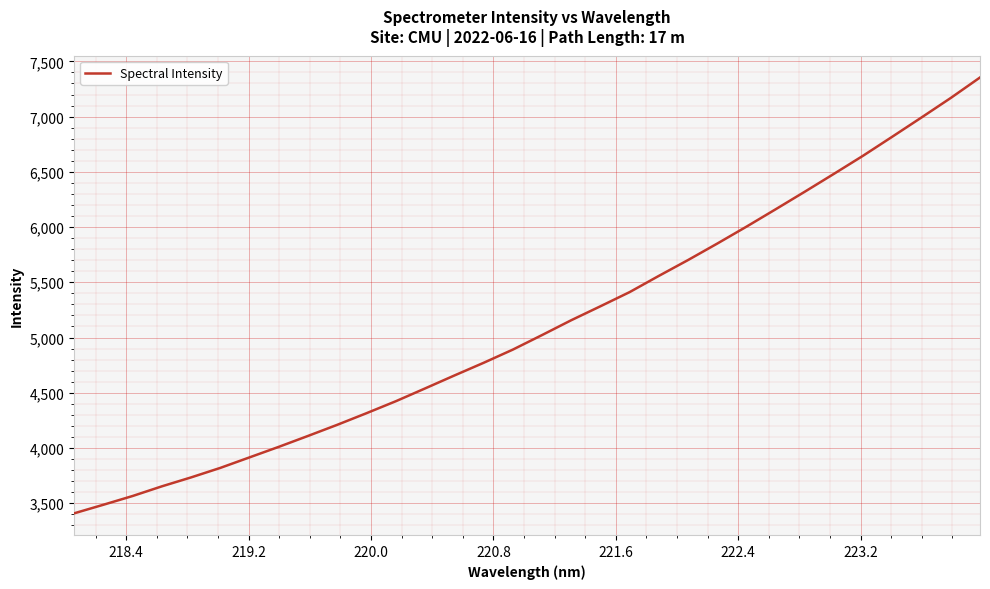

What is the smallest value displayed?

3408.3